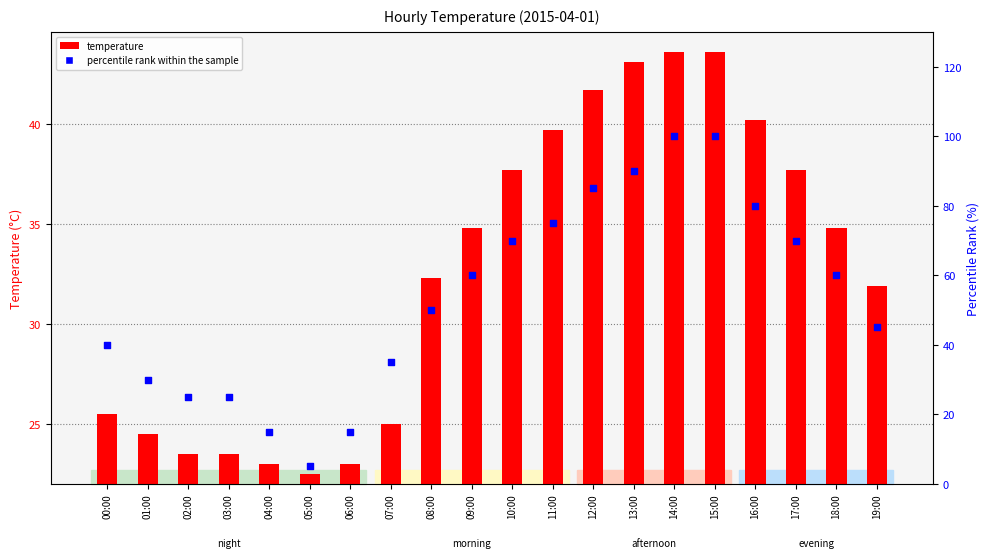

At which category is the sum across all series the highest?

14:00